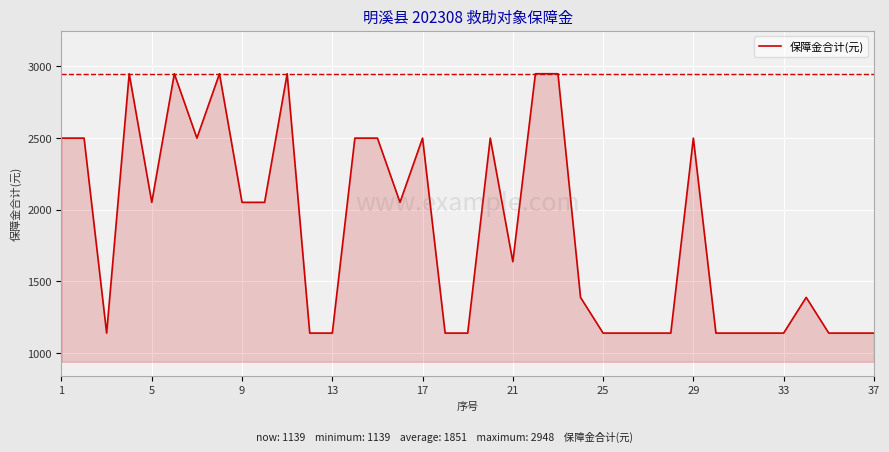

What is the greatest value displayed?

2948